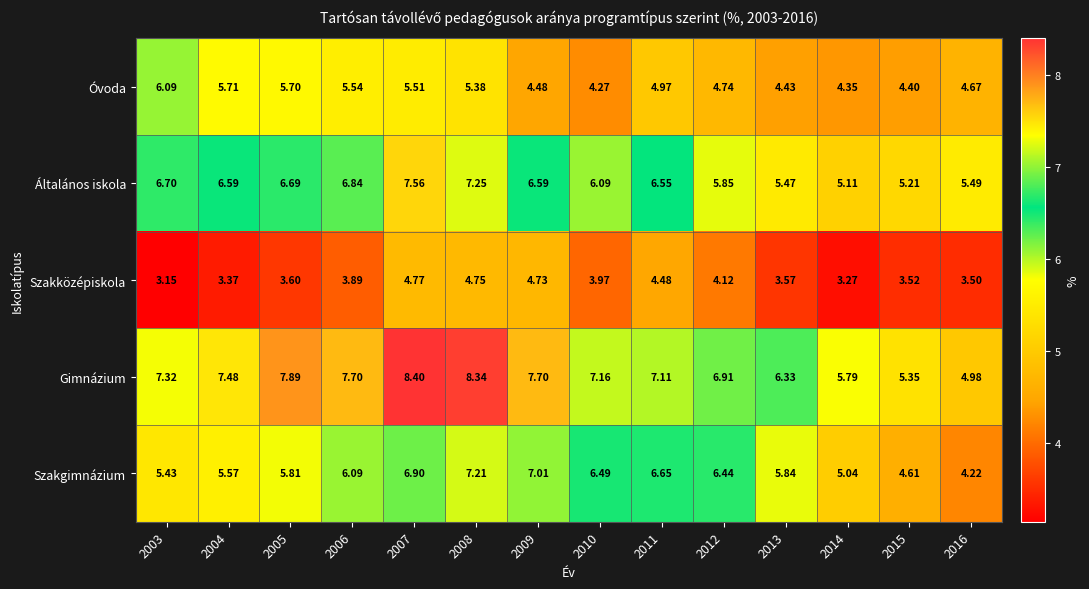

Between 2009 and 2016, which series saw the biggest shift?

Szakgimnázium